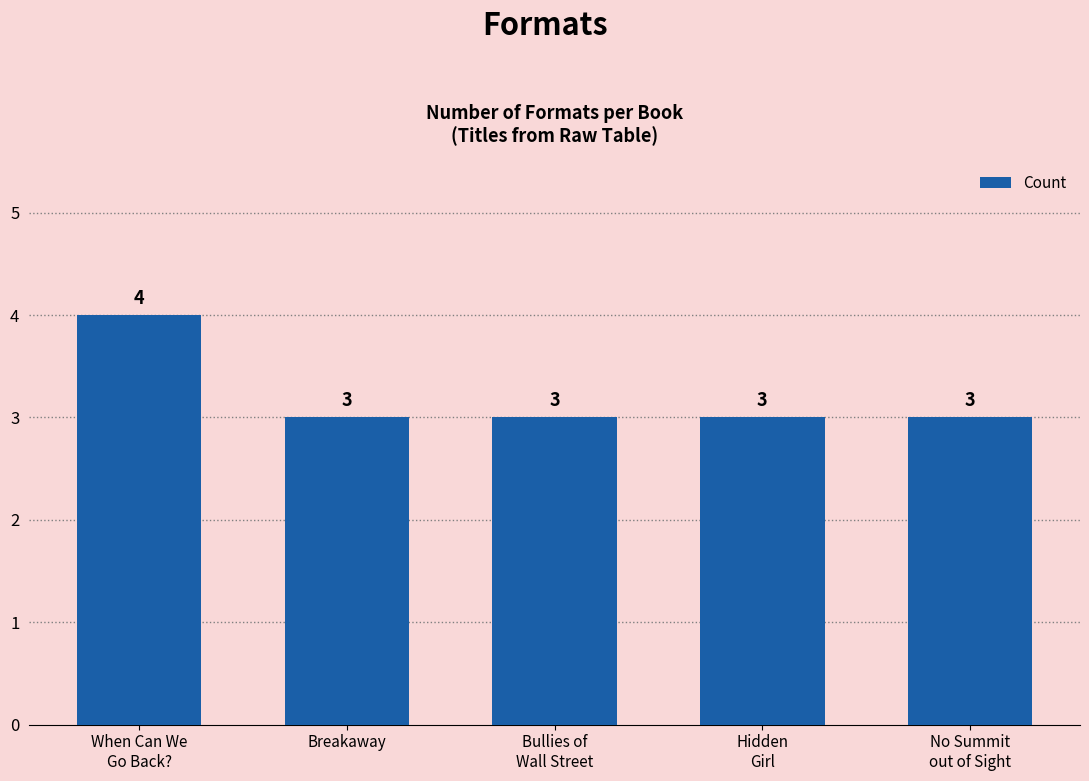

The value at Hidden
Girl is 3. True or false?

True